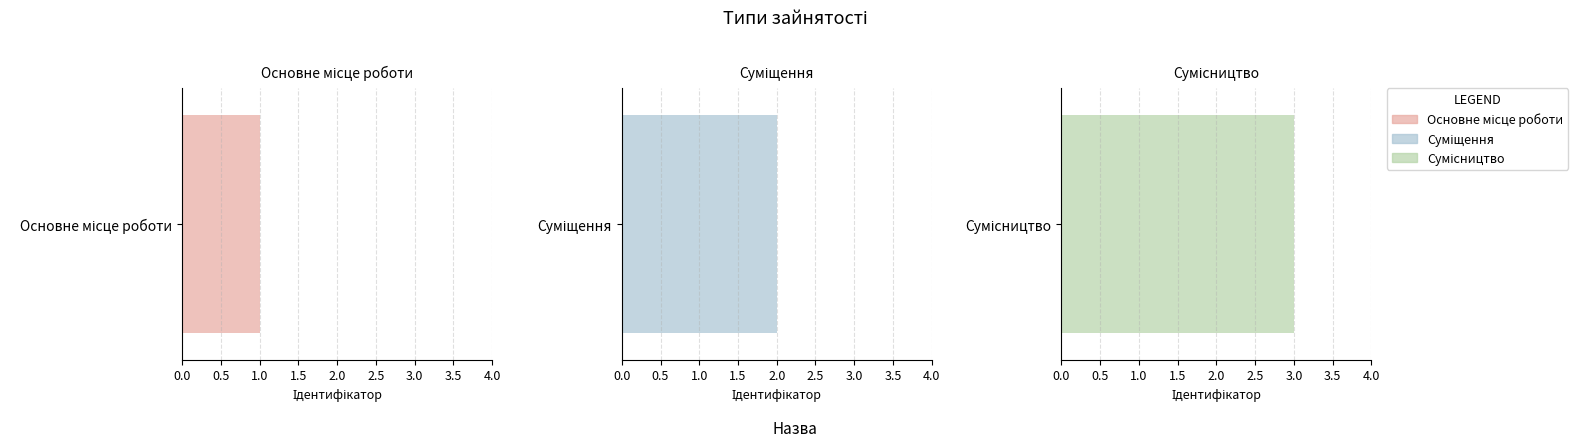

List the labels in order of value, largest first.

Сумісництво, Суміщення, Основне місце роботи